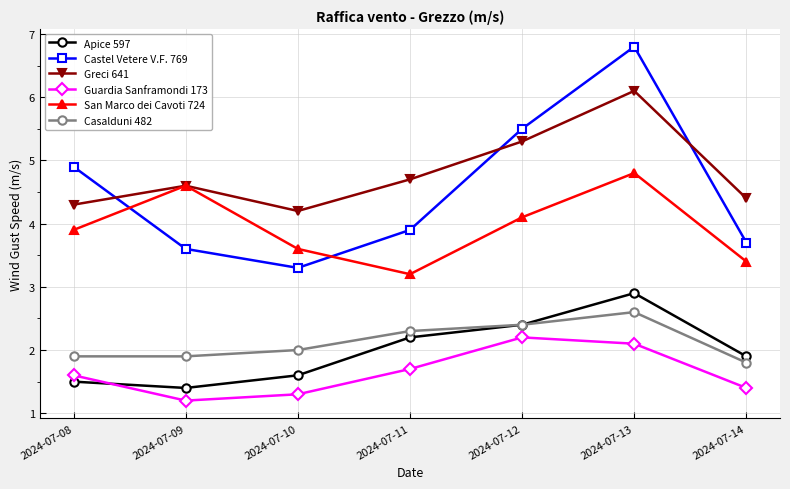

True or false: Casalduni 482 and San Marco dei Cavoti 724 intersect in this chart.

False